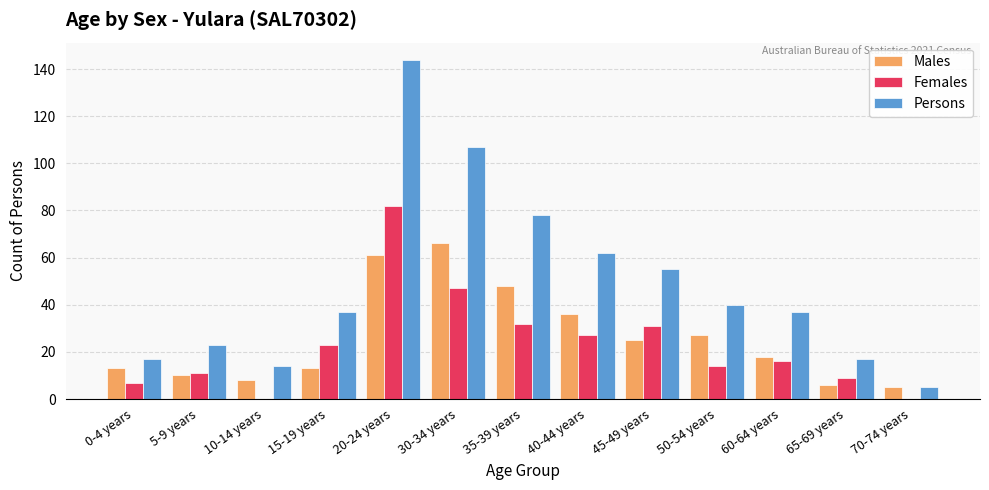

Is the value of Persons at 40-44 years greater than the value of Males at 70-74 years?

Yes